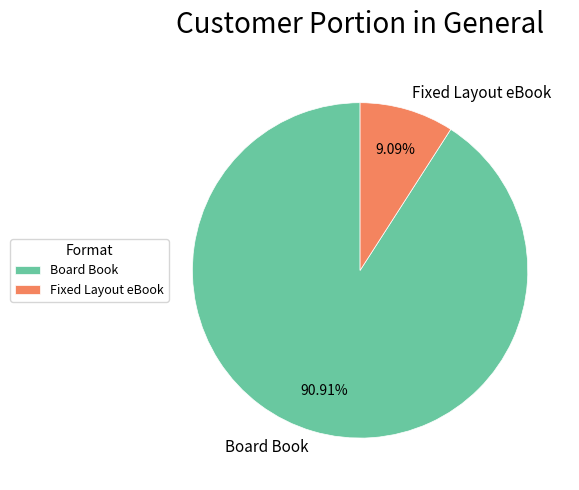

Count the number of slices in the pie.

2